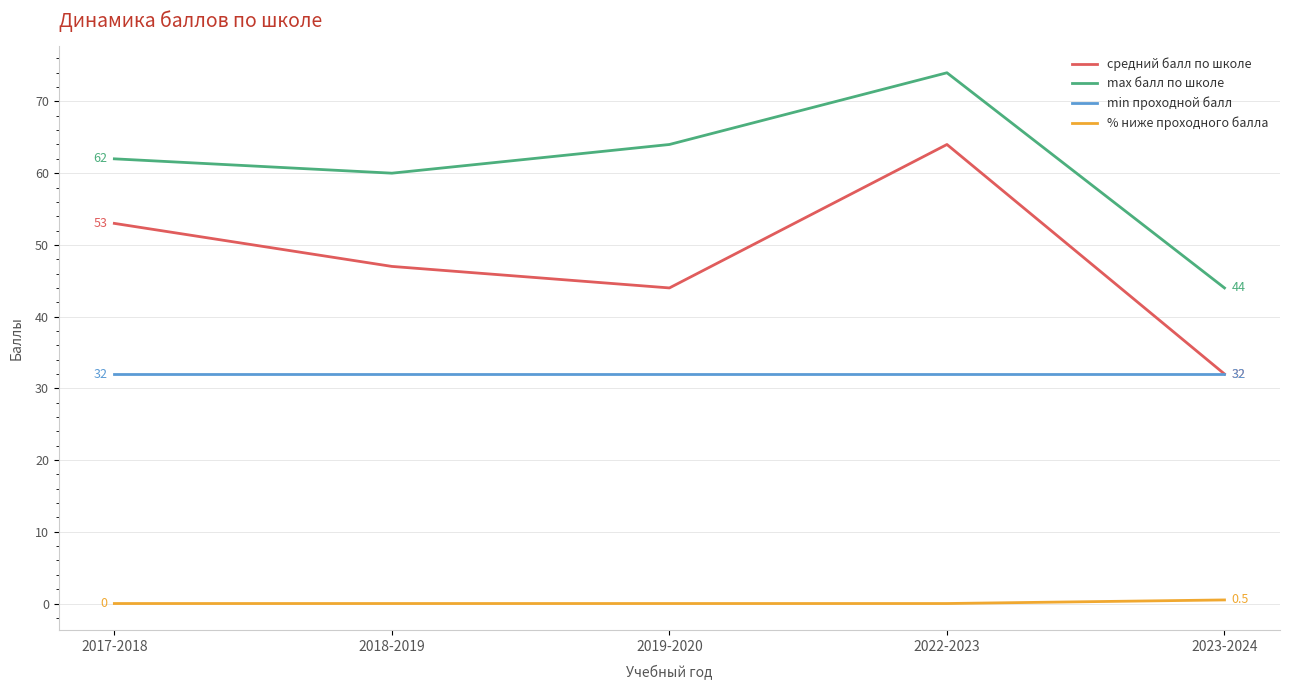

Does the chart have visible grid lines?

Yes